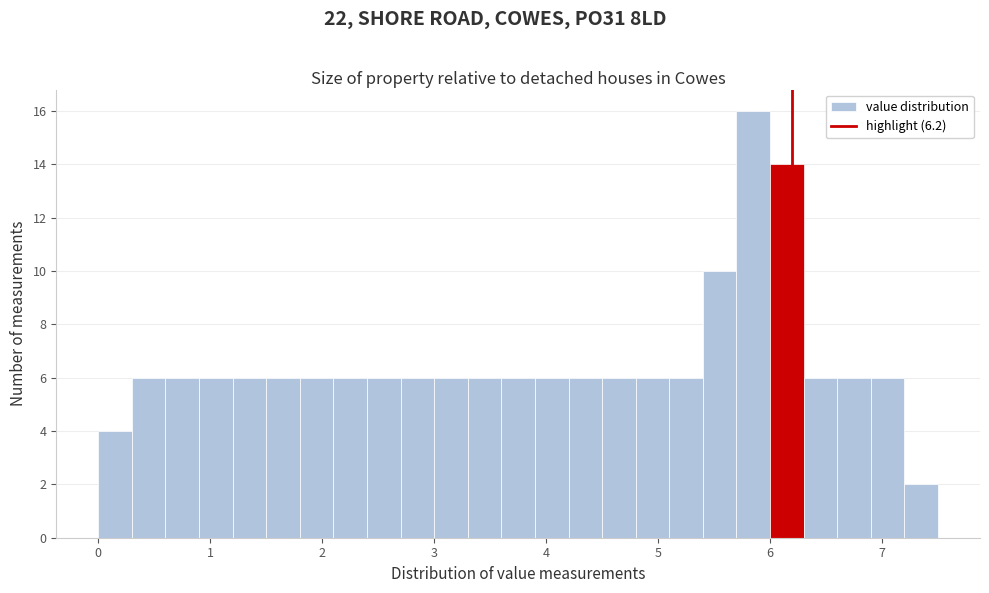

Around what value on the x-axis is the tallest bar? Give the approximate position of its centre, as read against the axis.

5.9